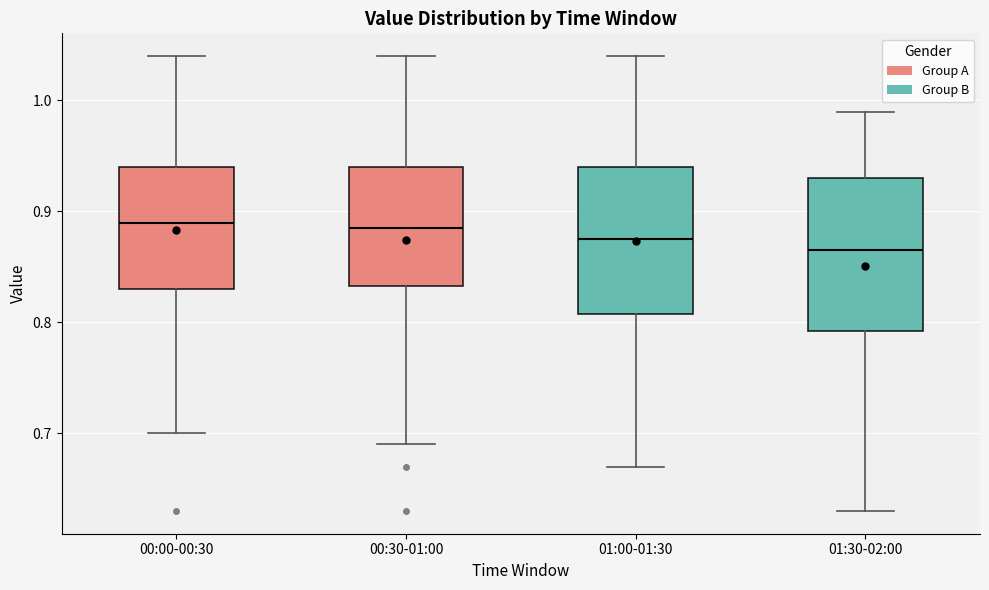

Which box has the lowest median line?

01:30-02:00